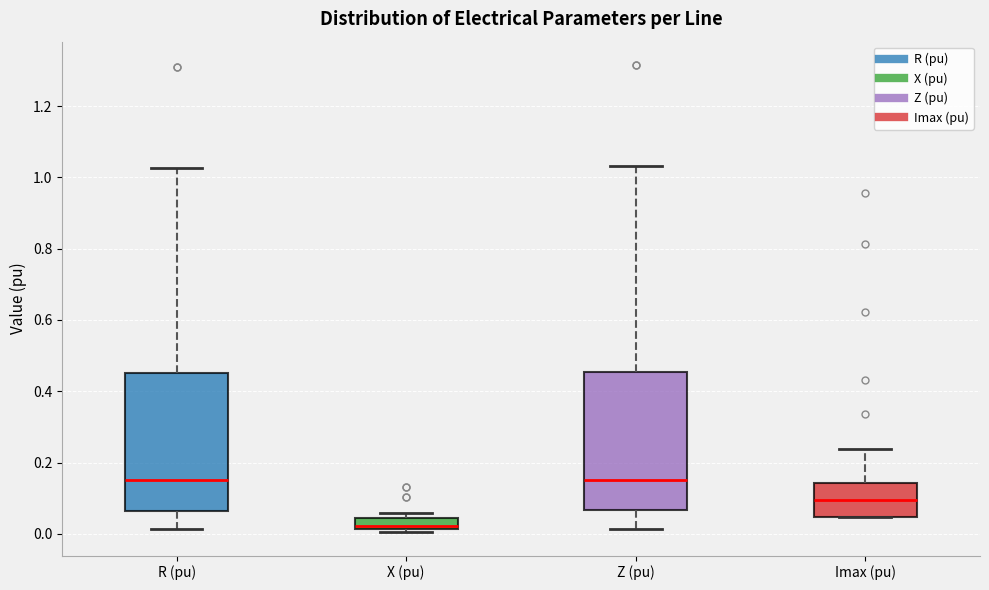

Which box has the lowest median line?

X (pu)